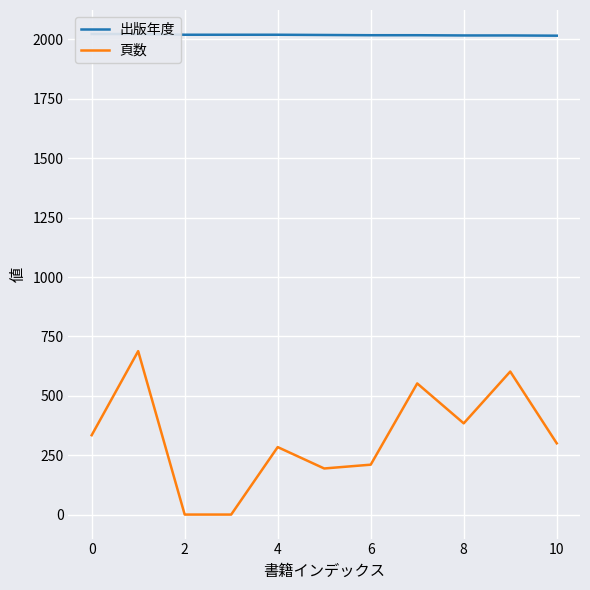

What are all the series names shown in the legend?

出版年度, 頁数